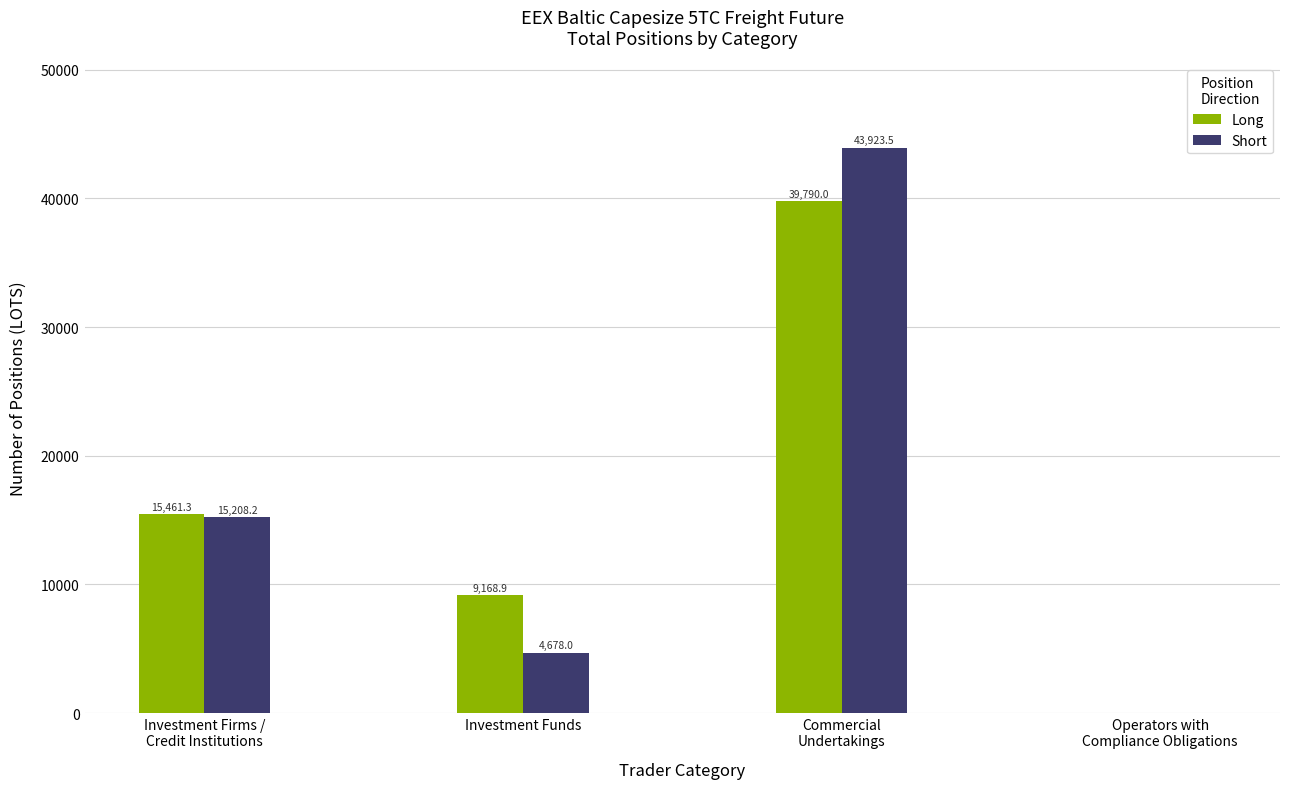

Which series has the largest total across all categories?

Long